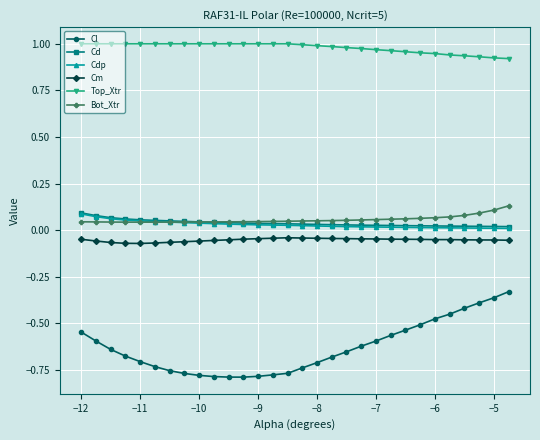

Which series has the largest total across all categories?

Top_Xtr